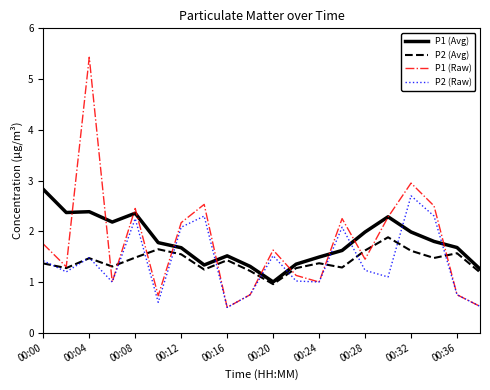

What is the maximum value shown in the chart?

5.4